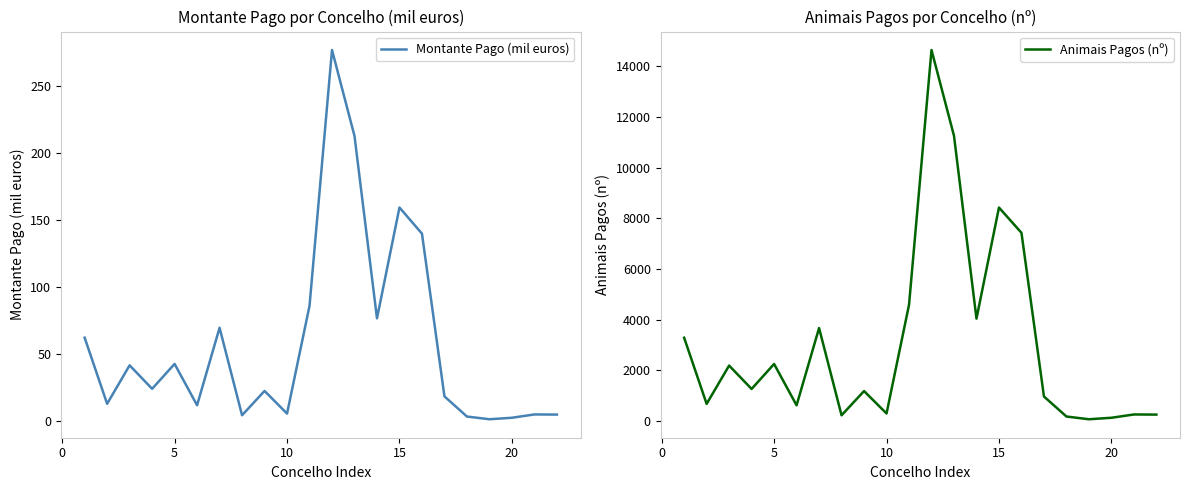

How many series are shown in this chart?

2